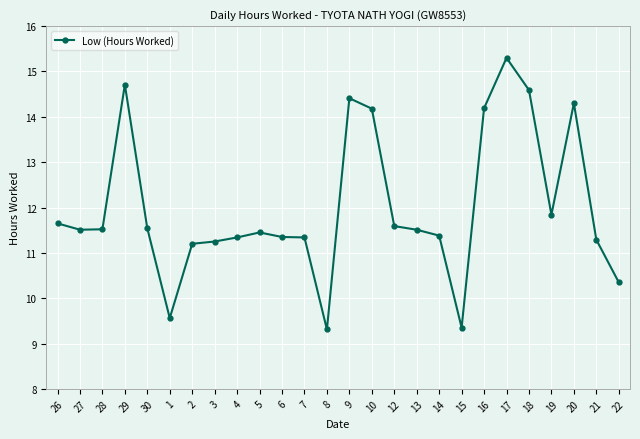

What is the sum of all values?

312.0